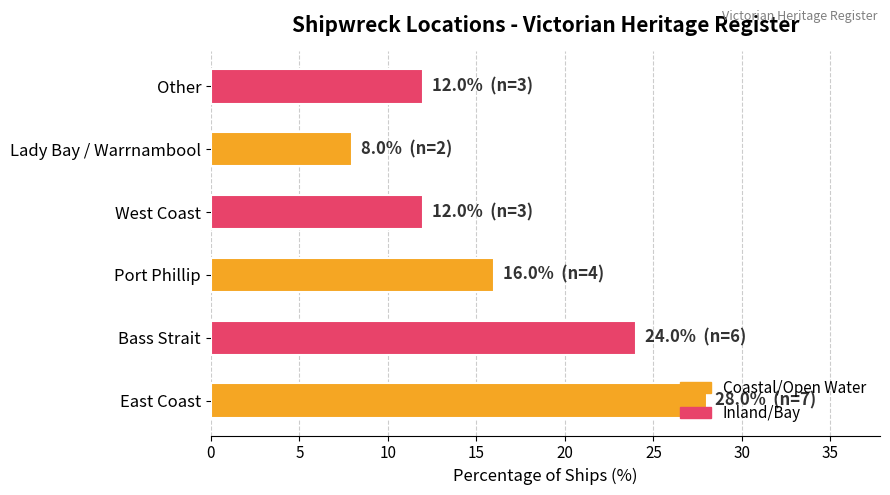

The chart shows a value of 8.0 at Lady Bay / Warrnambool. True or false?

True